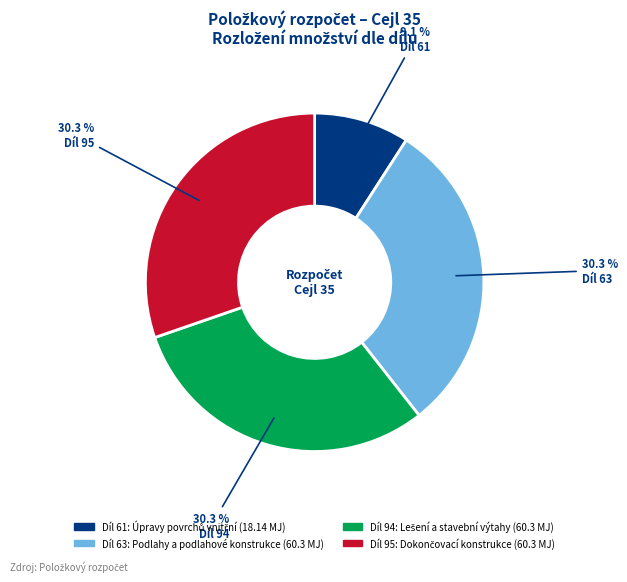

What portion of the pie excludes Díl 63: Podlahy a podlahové konstrukce?

69.7%